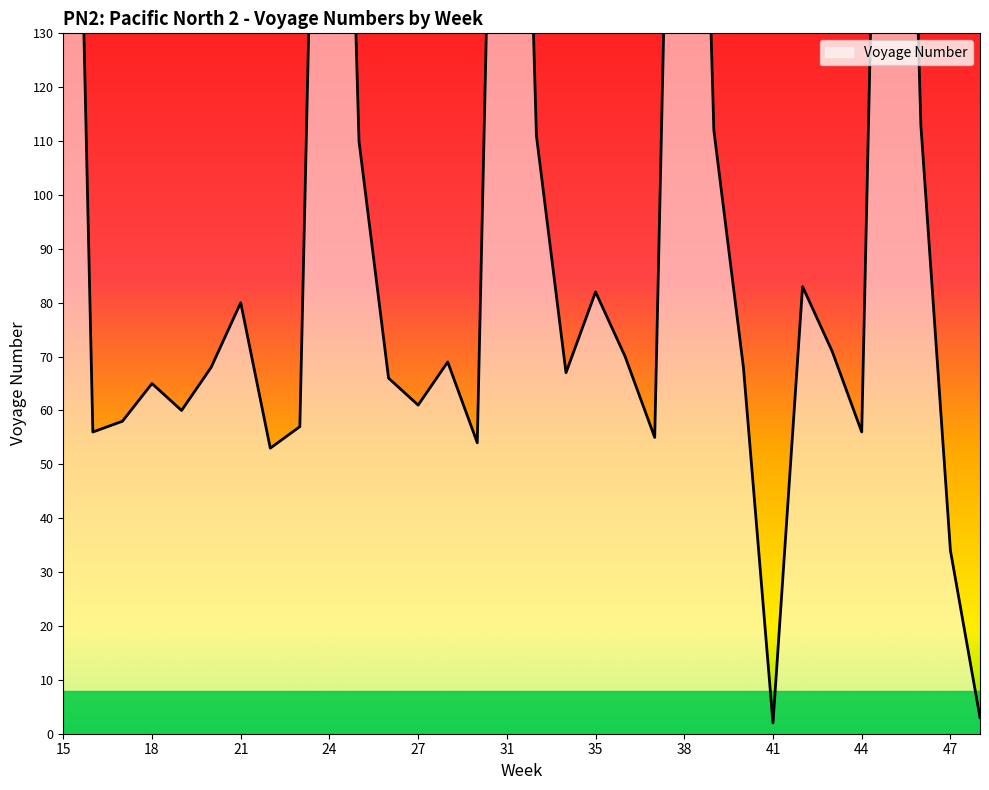

At which category does the data reach its first local peak?

18